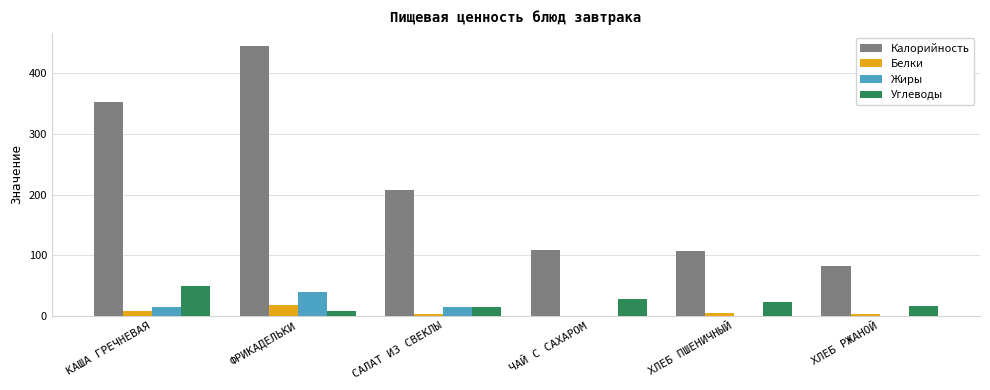

Between КАША ГРЕЧНЕВАЯ and ЧАЙ С САХАРОМ, which series saw the biggest shift?

Калорийность